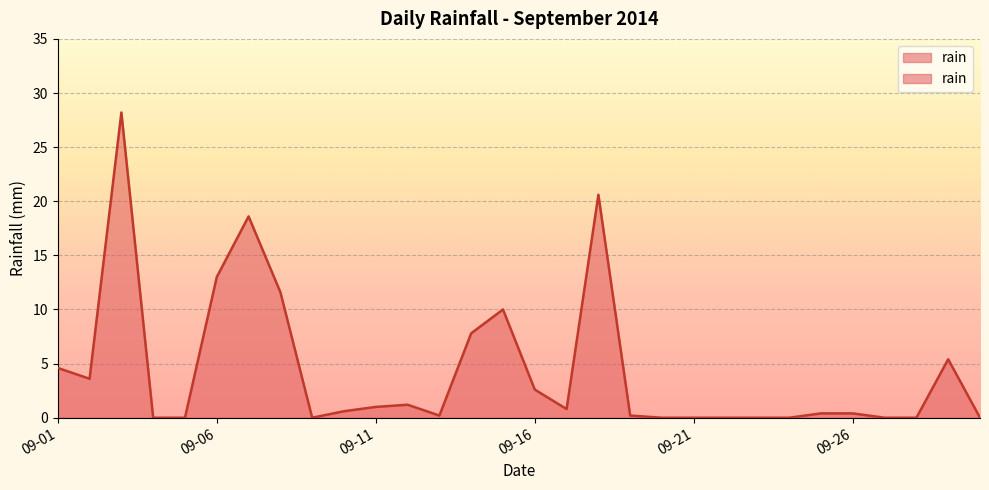

The chart shows a value of -11.2 at 2014-09-09. True or false?

False